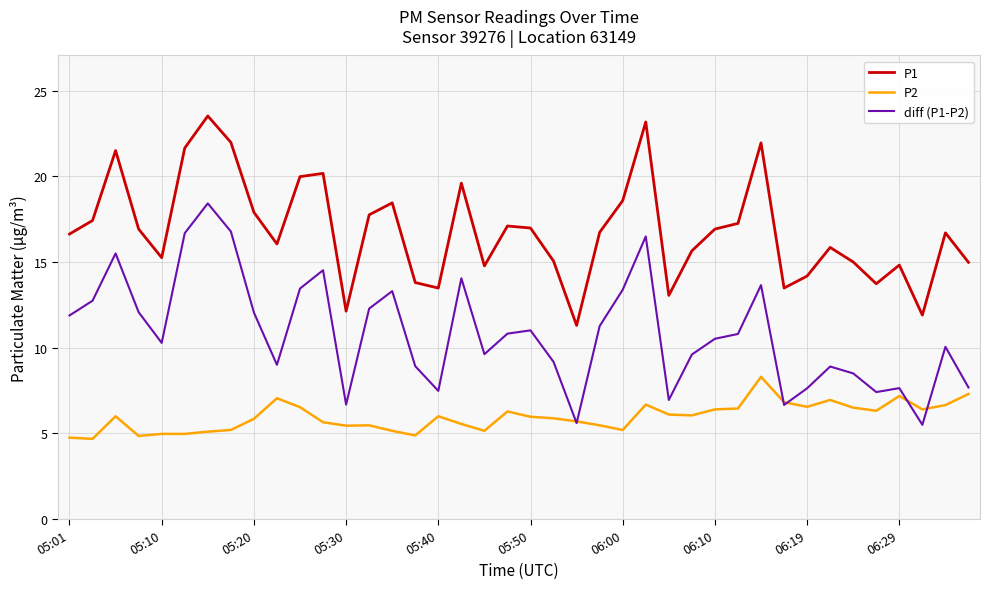

What is the minimum value for P1?

11.3